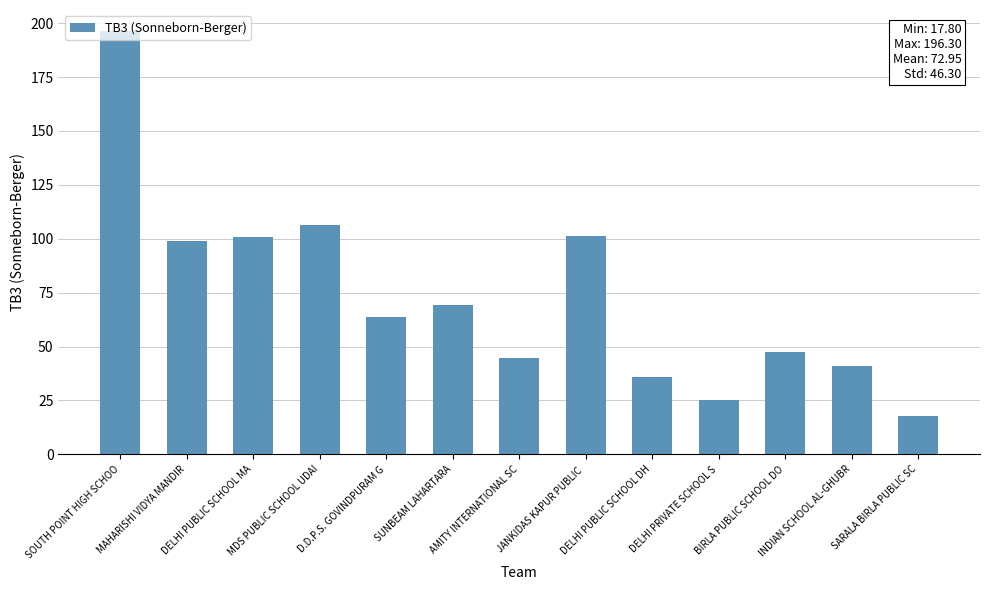

What is the sum of the values at BIRLA PUBLIC SCHOOL DO and SOUTH POINT HIGH SCHOO?

243.8